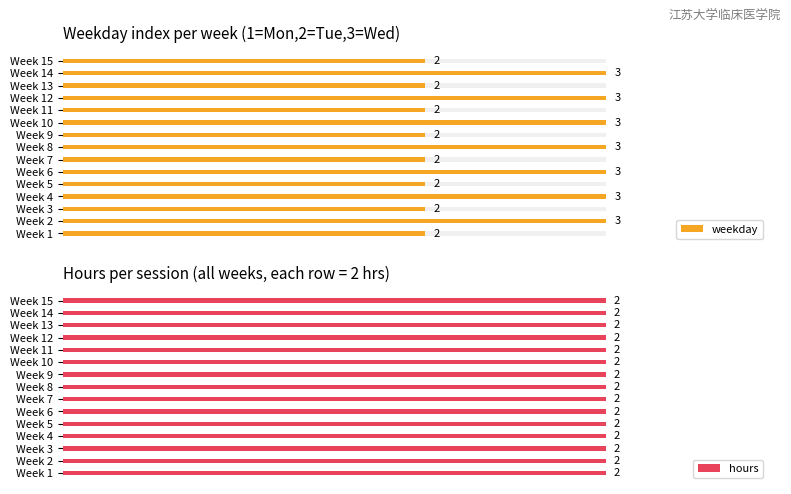

At how many categories does at least one series exceed 2?

7